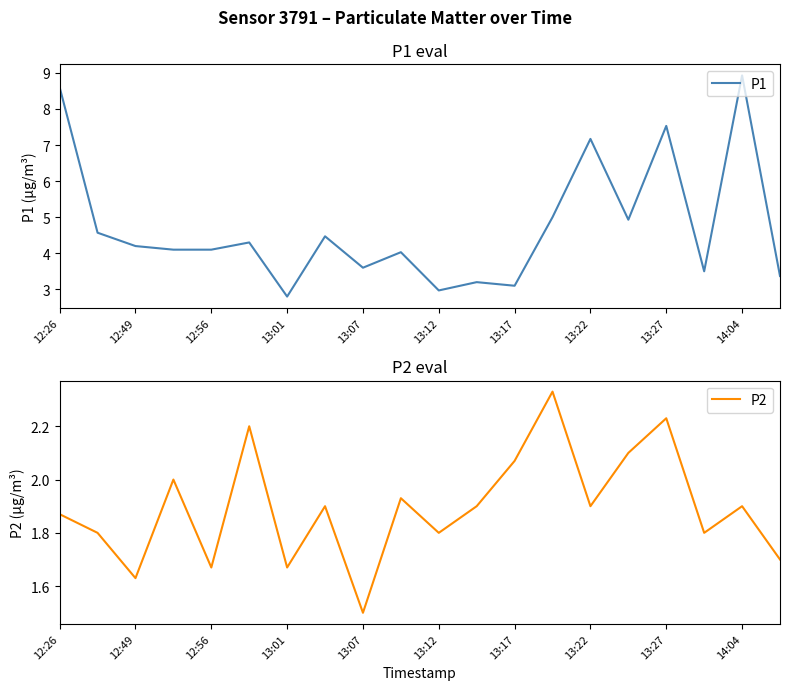

The P1 series shows 2.8 at 13:01. True or false?

True